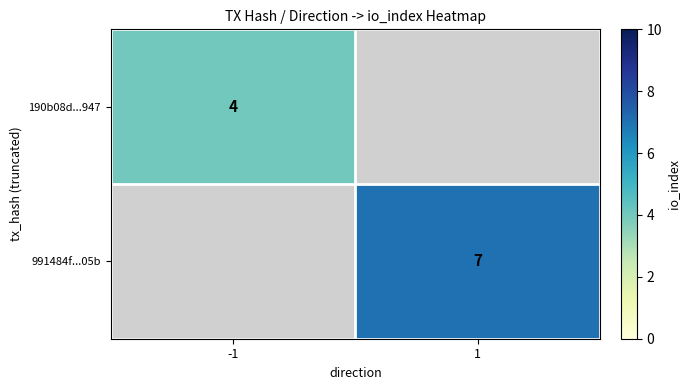

Is the value of 991484f...05b at 1 greater than the value of 190b08d...947 at -1?

Yes